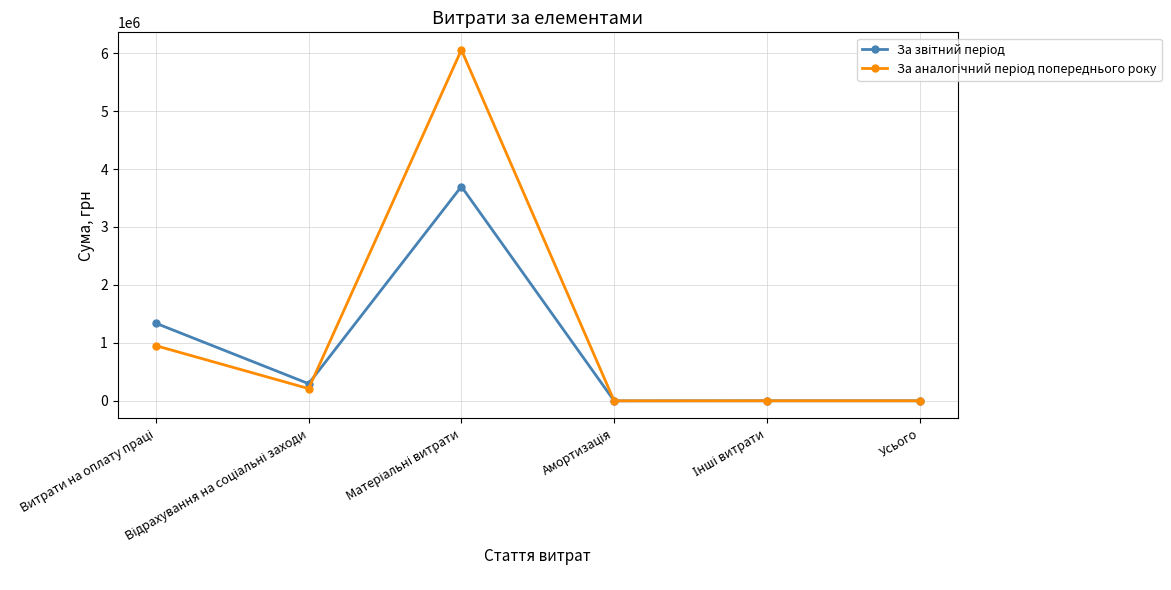

What is the maximum value shown in the chart?

6055770